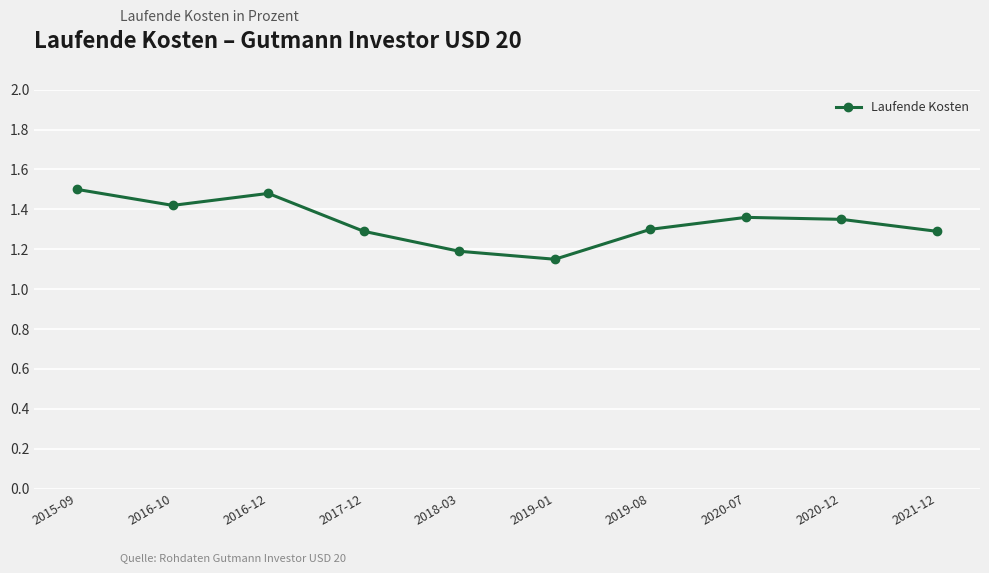

The chart shows a value of 0.4 at 2018-03. True or false?

False